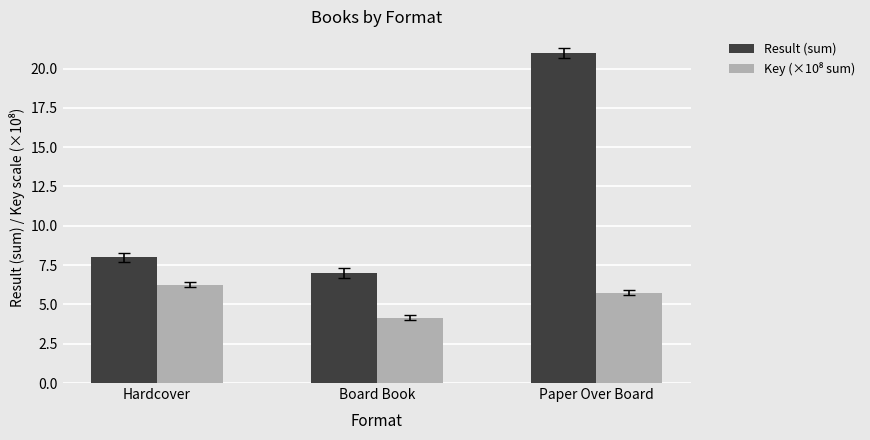

What is the sum of the Result (sum) values at Hardcover and Board Book?

15.0